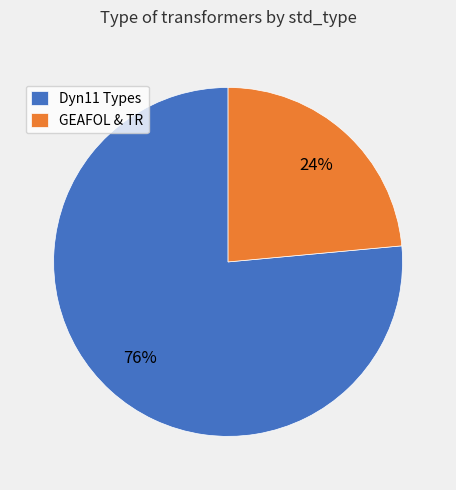

To the nearest percent, what portion does GEAFOL & TR represent?

24%